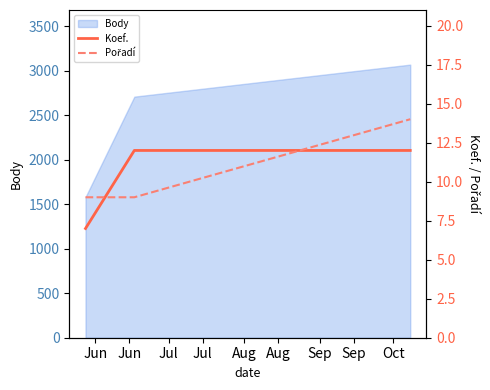

What is the difference between the maximum and minimum values in the Pořadí series?

5